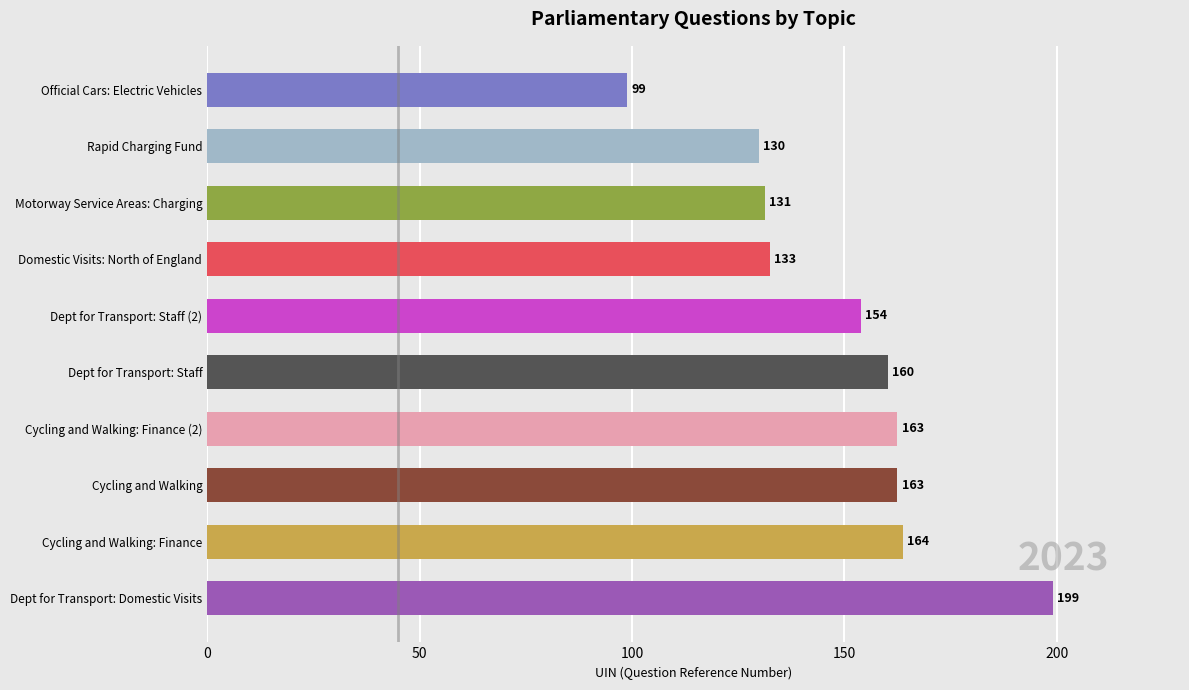

Between Rapid Charging Fund and Motorway Service Areas: Charging, which is larger?

Motorway Service Areas: Charging